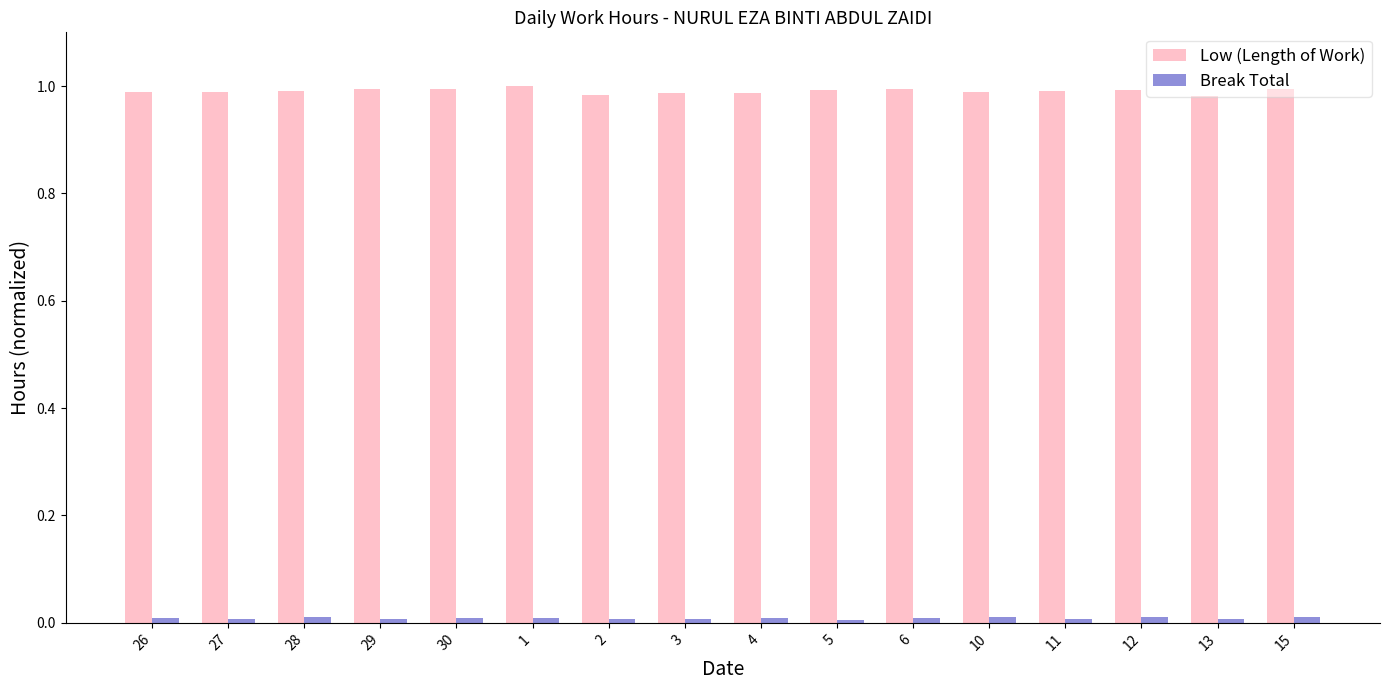

Which series has the largest range (max minus min)?

Low (Length of Work)